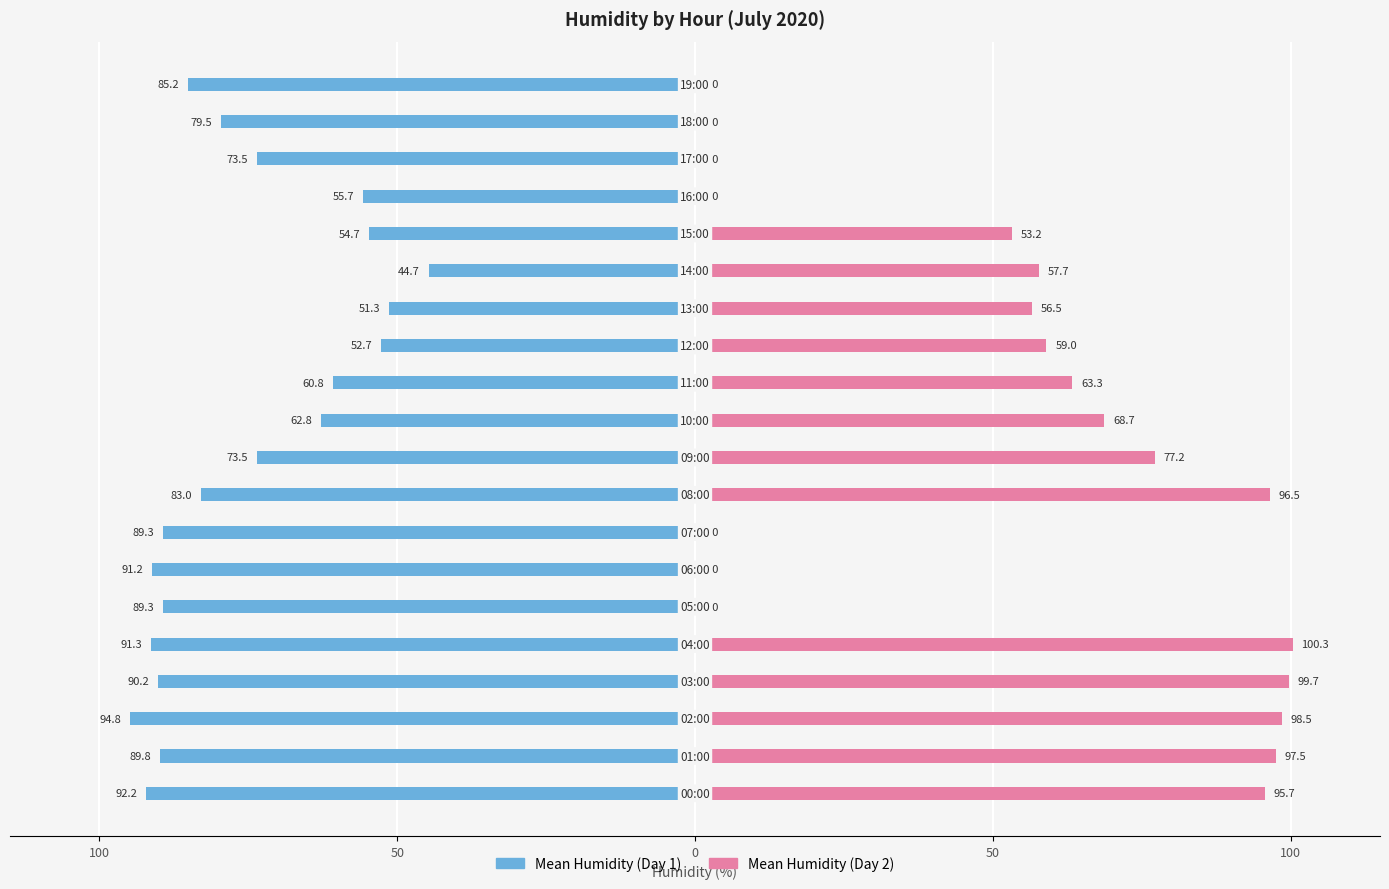

What is the label of the 8th bar from the left?

7